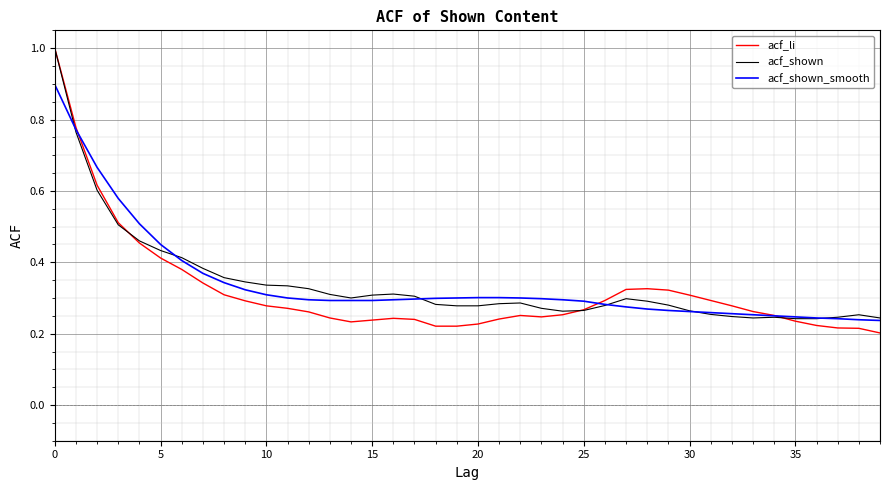

Which series has the largest range (max minus min)?

acf_li